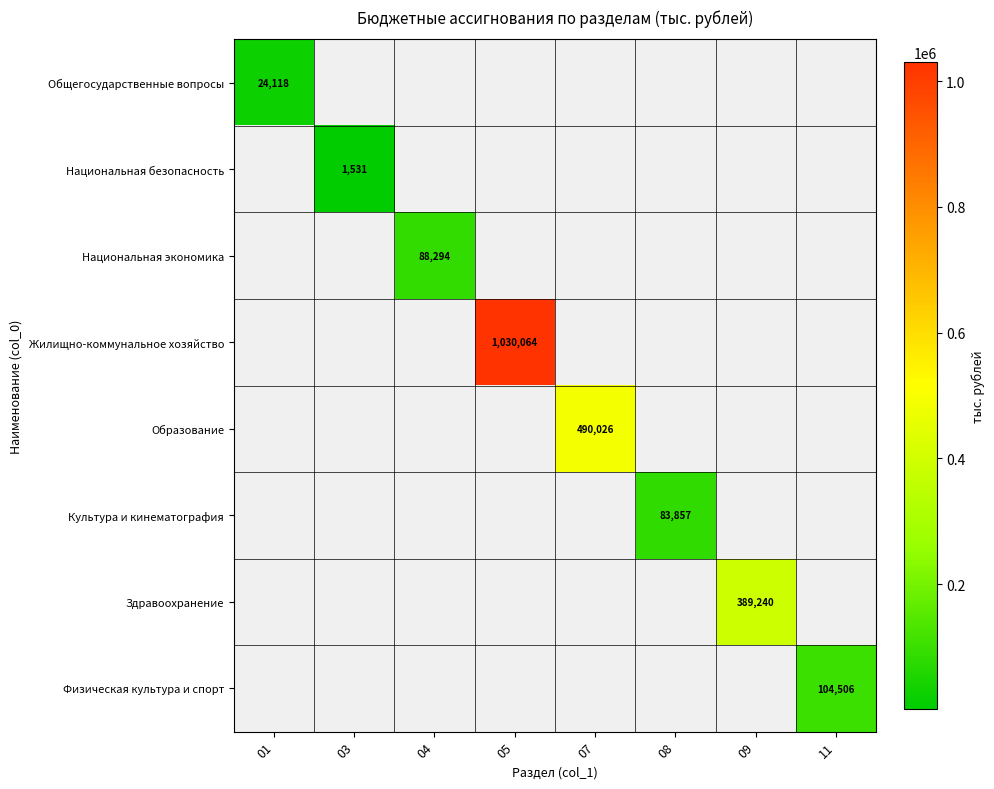

True or false: Национальная экономика has a value of 88294 at 04.

True